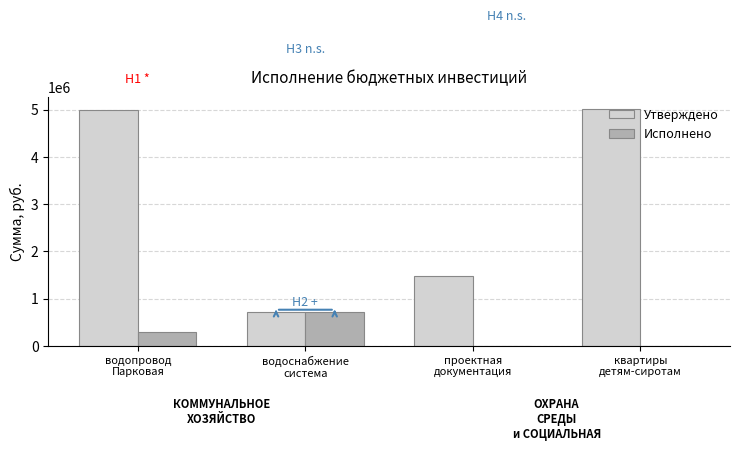

At which label does Исполнено reach its peak?

водоснабжение
система